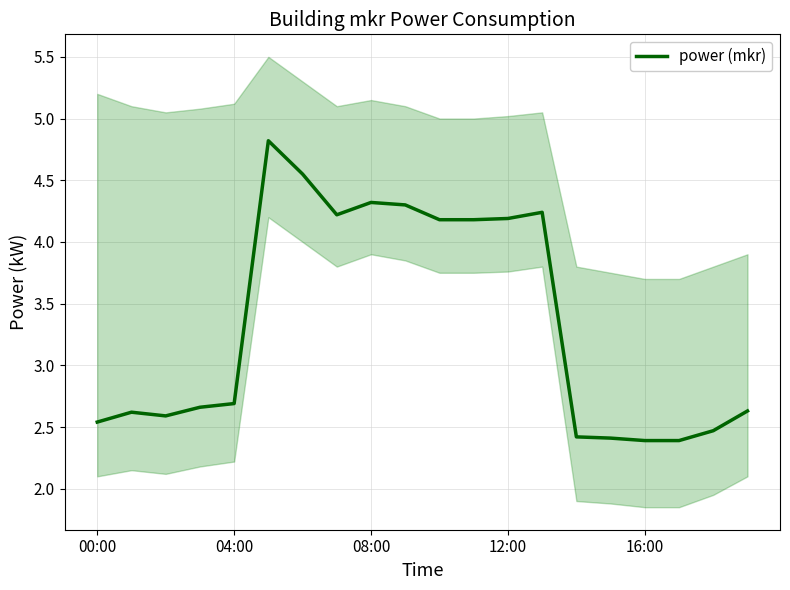

True or false: the data shows 2.7 at 10.

False